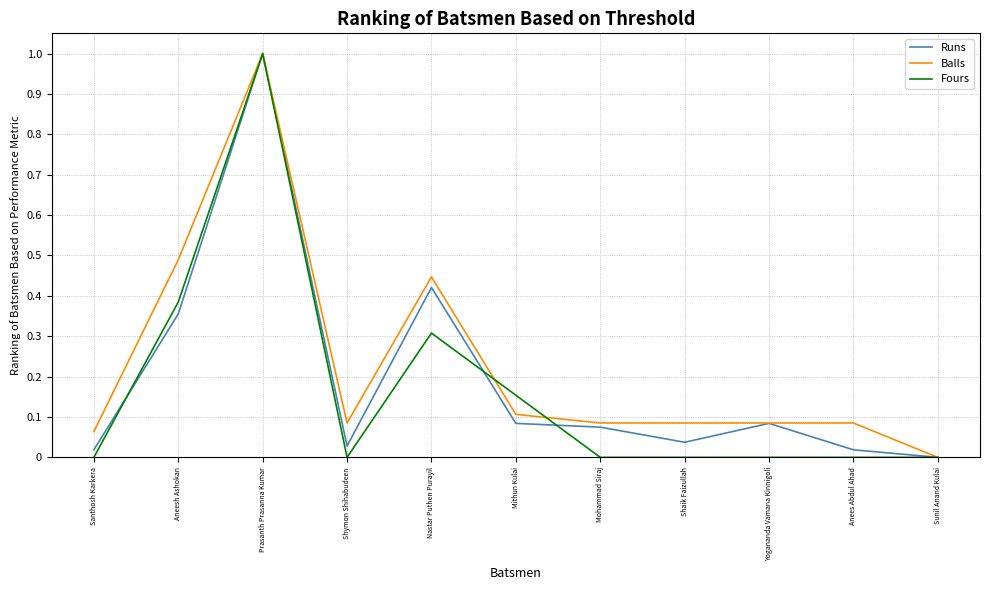

What are all the series names shown in the legend?

Runs, Balls, Fours